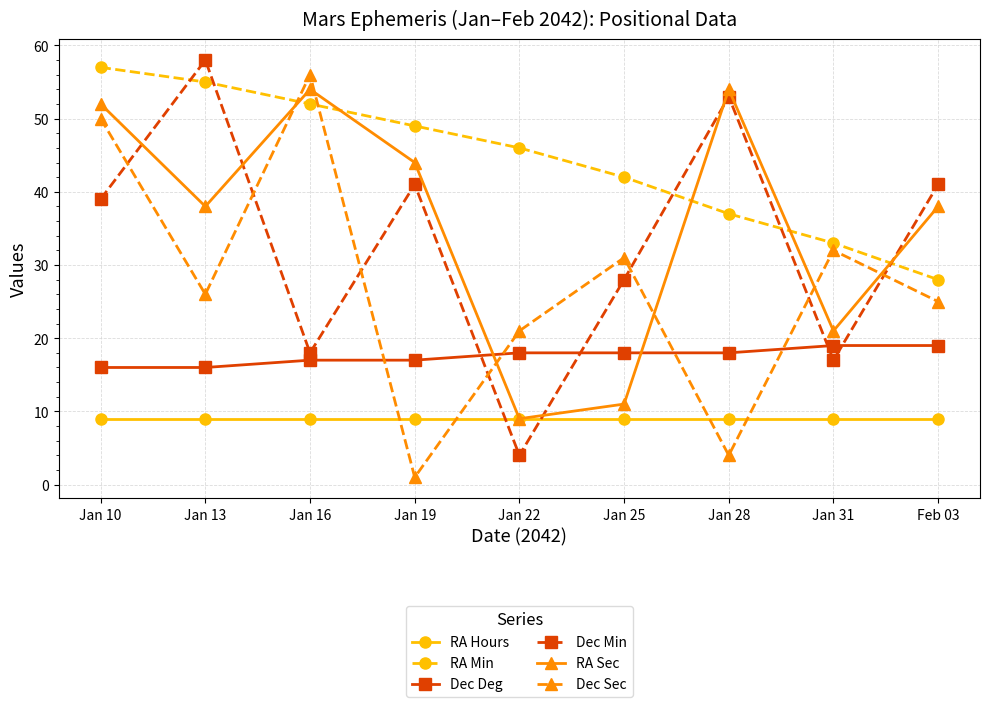

Which label corresponds to the largest value in the chart?

Jan 13